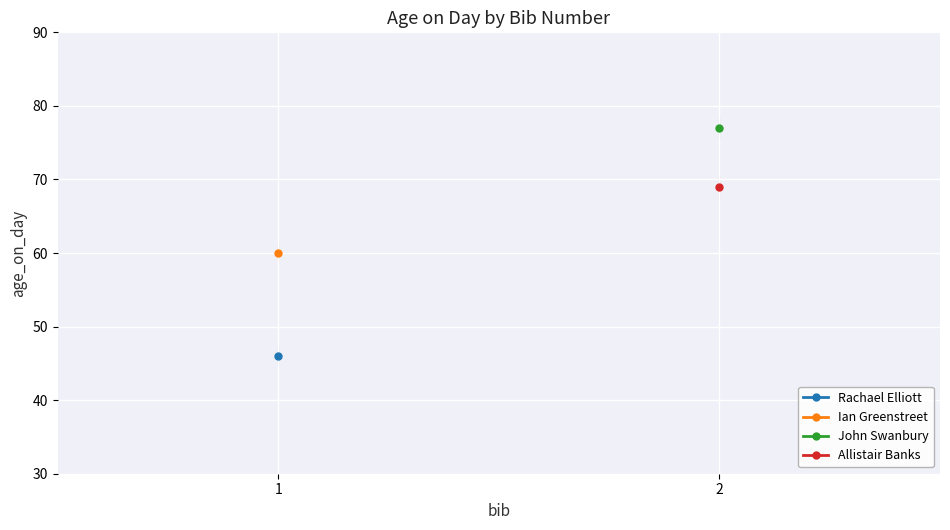

Between 1 and 2, which is larger?

2